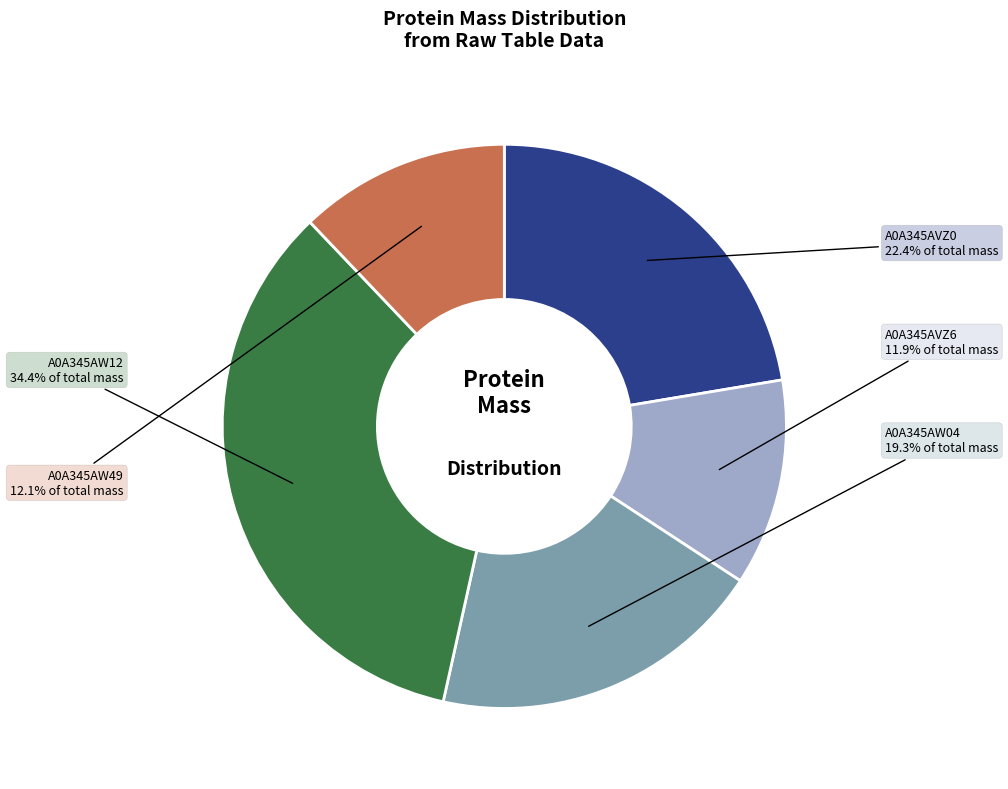

Count the number of slices in the pie.

5